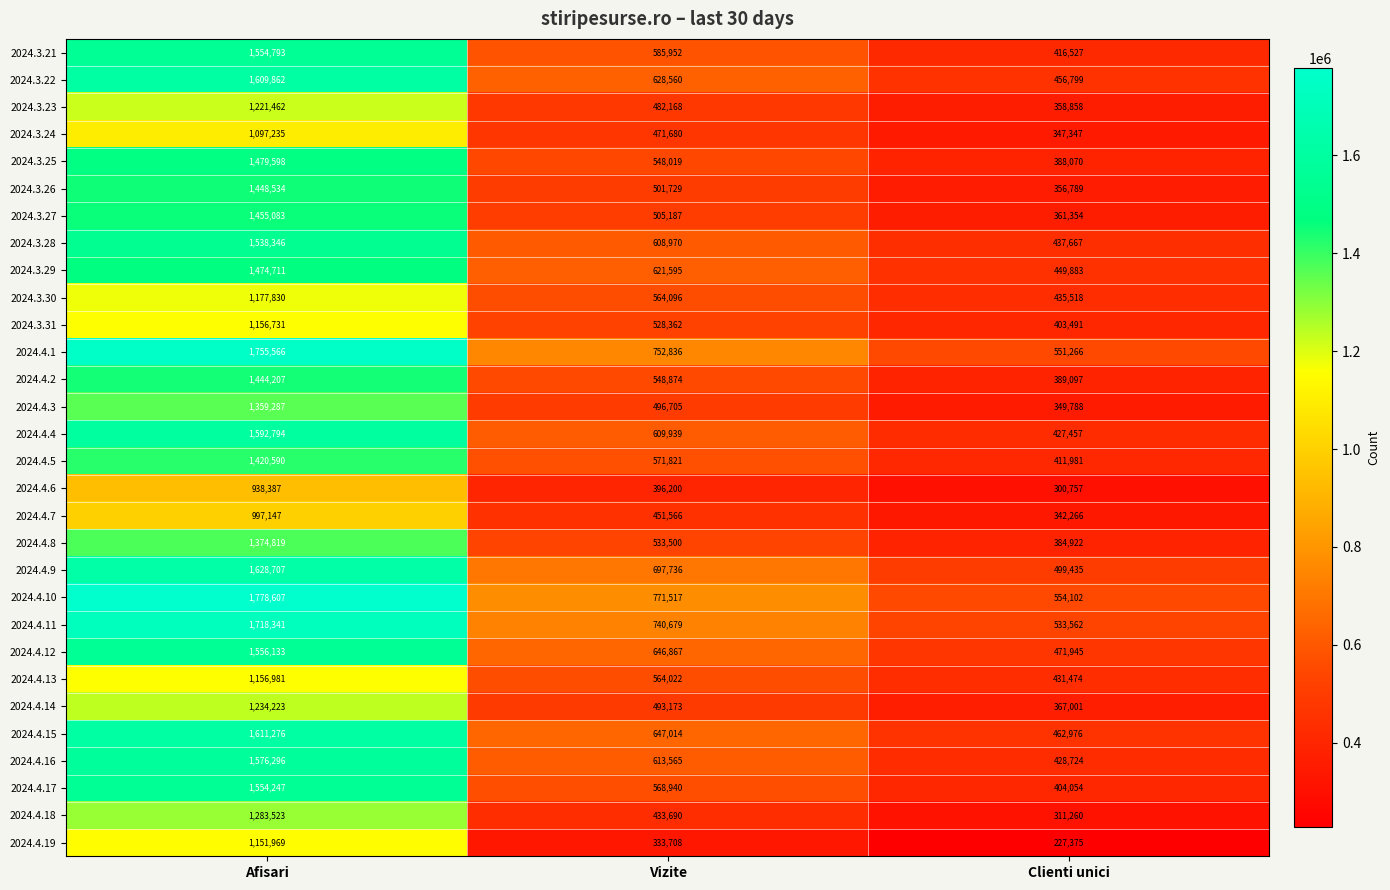

Is it true that 2024.3.27 equals 543332 at Clienti unici?

False